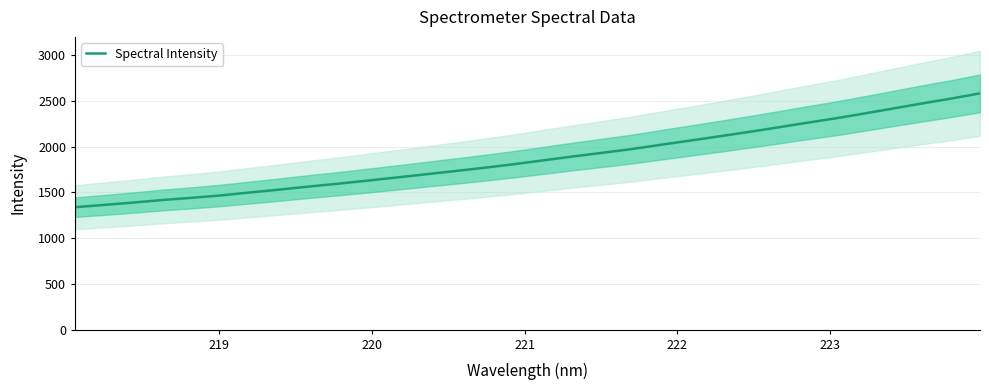

Reading left to right, what are all the values shown in this chart?

1338.4	1363.4	1389.3	1417.4	1441.2	1467.6	1499.7	1530.9	1564.0	1595.0	1628.5	1663.1	1697.9	1733.0	1769.2	1807.5	1848.9	1891.0	1931.0	1971.2	2017.7	2063.6	2110.1	2157.4	2206.9	2257.9	2306.9	2360.6	2416.1	2471.9	2524.8	2582.6